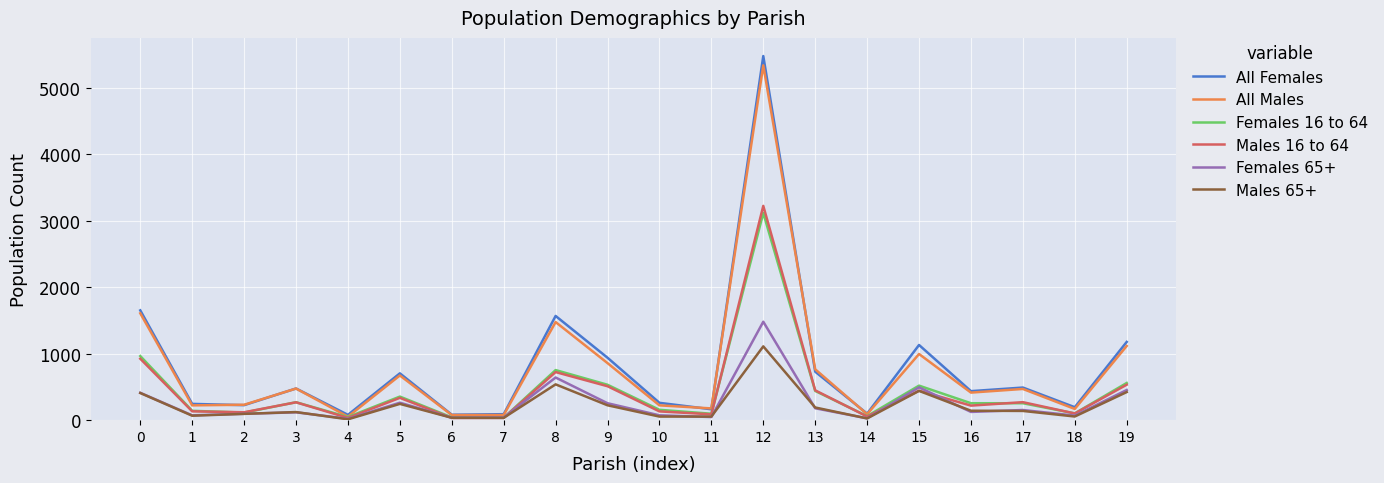

What is the sum of the Females 16 to 64 values at 4 and 19?

607